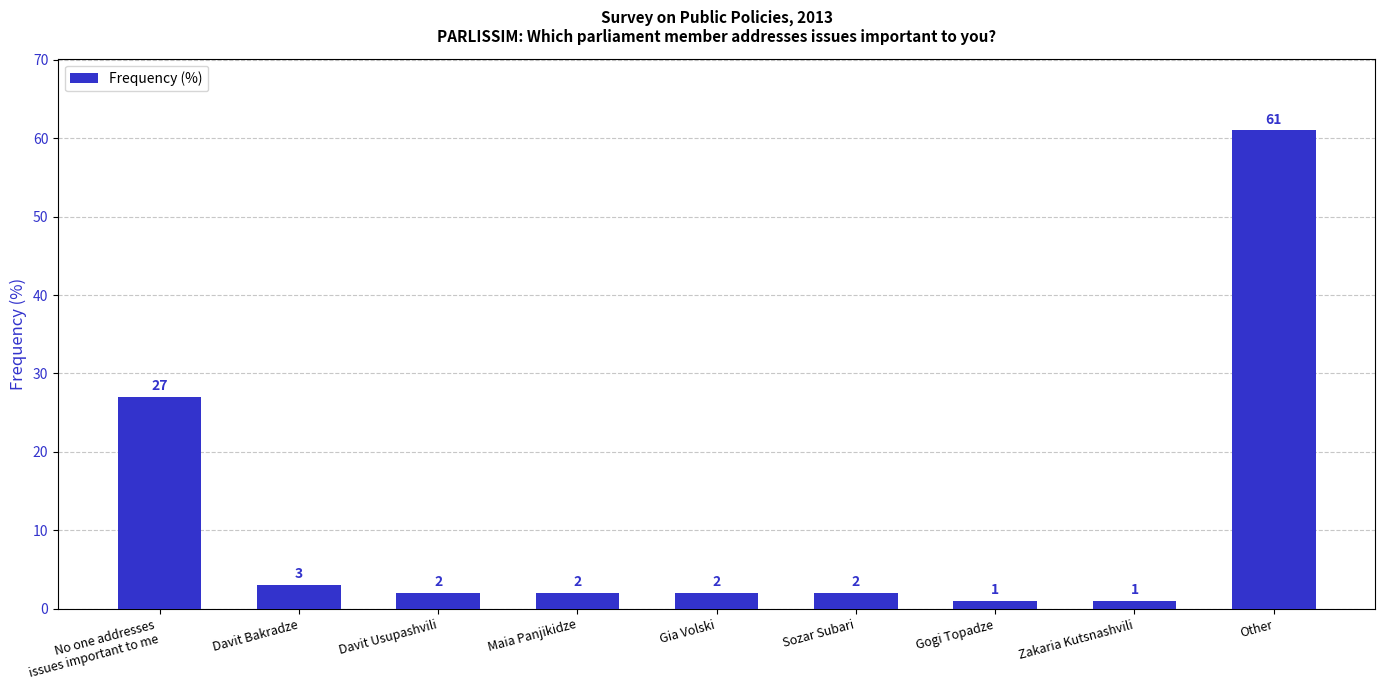

What is the sum of the values at Other and Gia Volski?

63